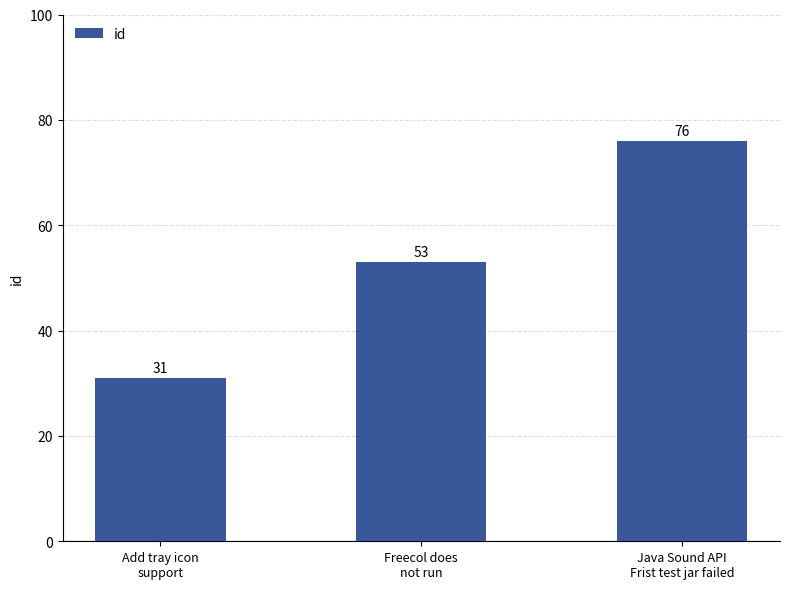

Which label corresponds to the largest value in the chart?

Java Sound API
Frist test jar failed